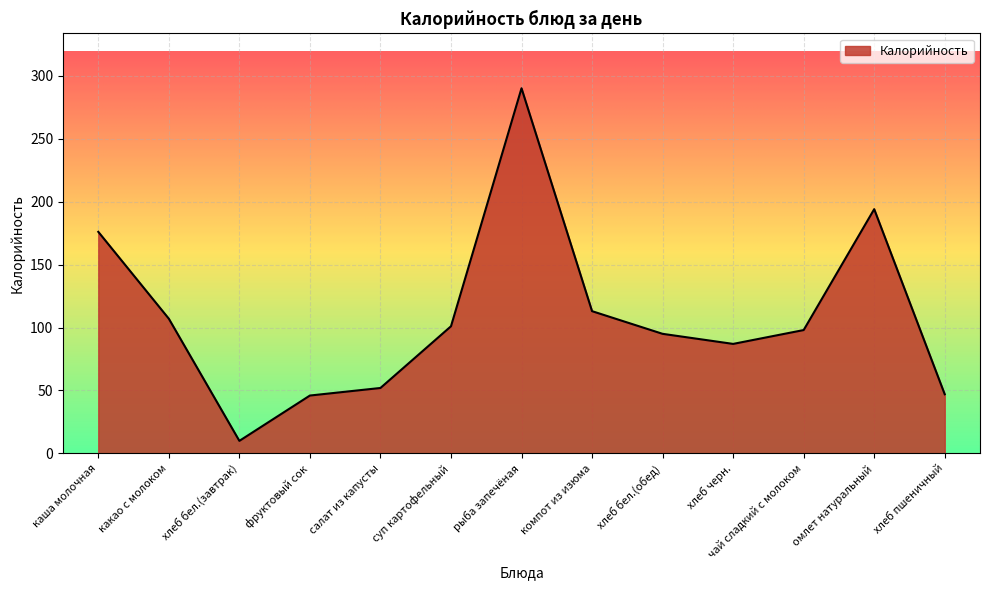

What is the change in value from каша молочная to омлет натуральный?

+18